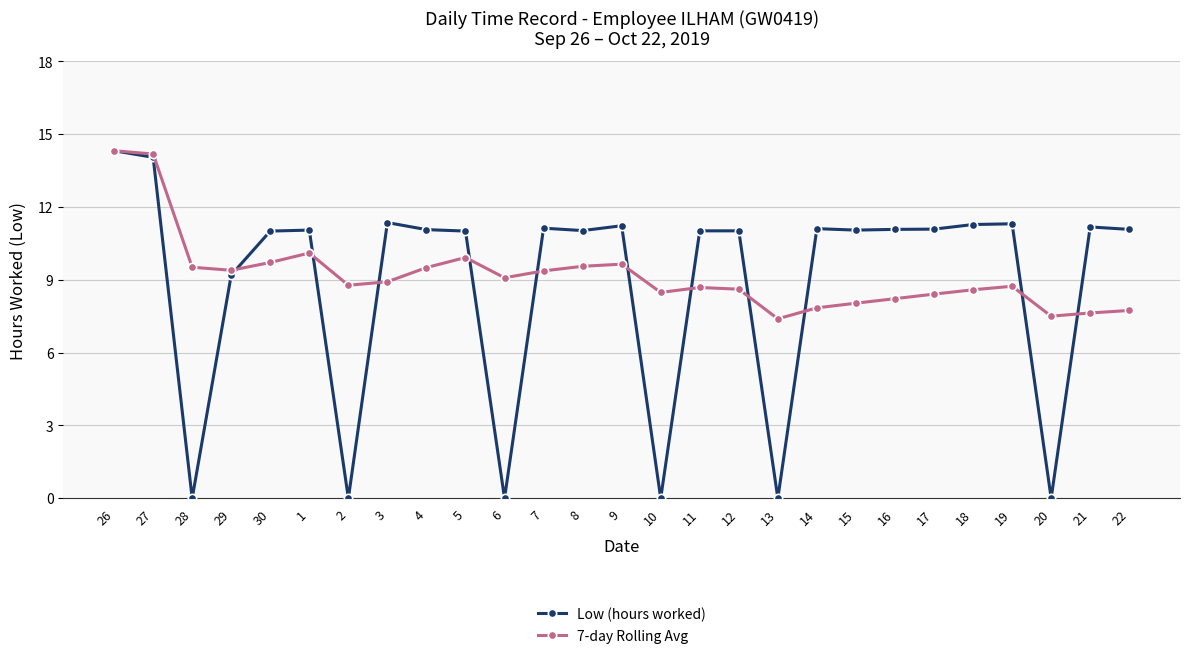

Rank the series at 14 from lowest to highest value.

7-day Rolling Avg, Low (hours worked)